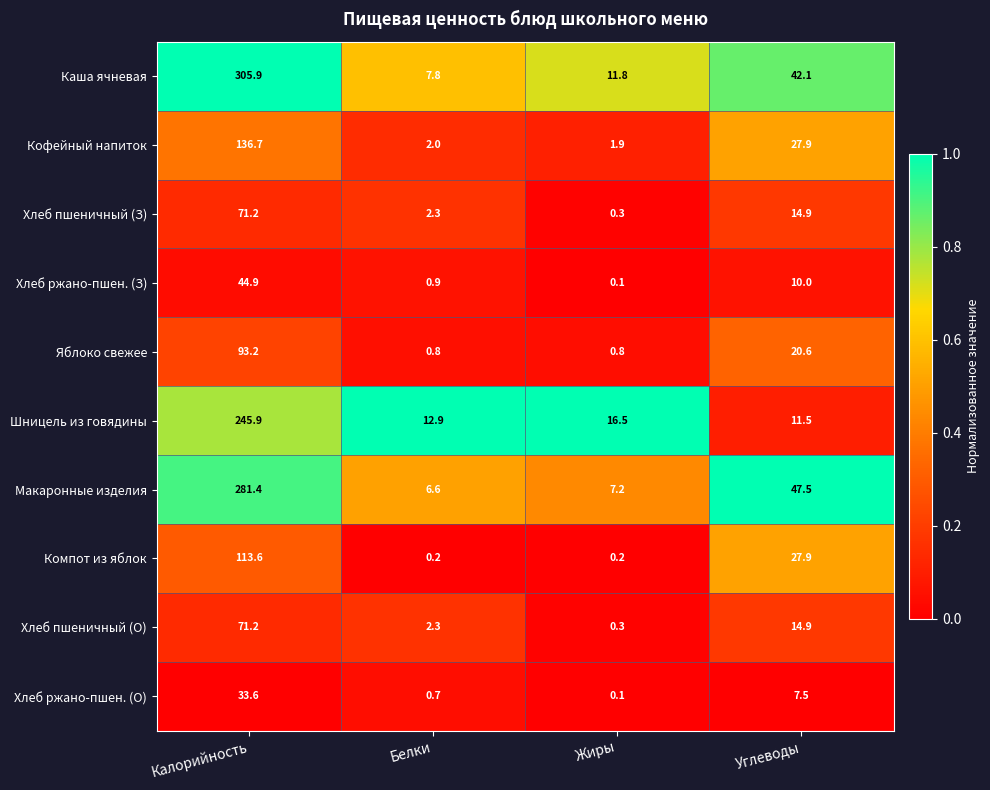

Which series changed the most between Белки and Углеводы?

Макаронные изделия